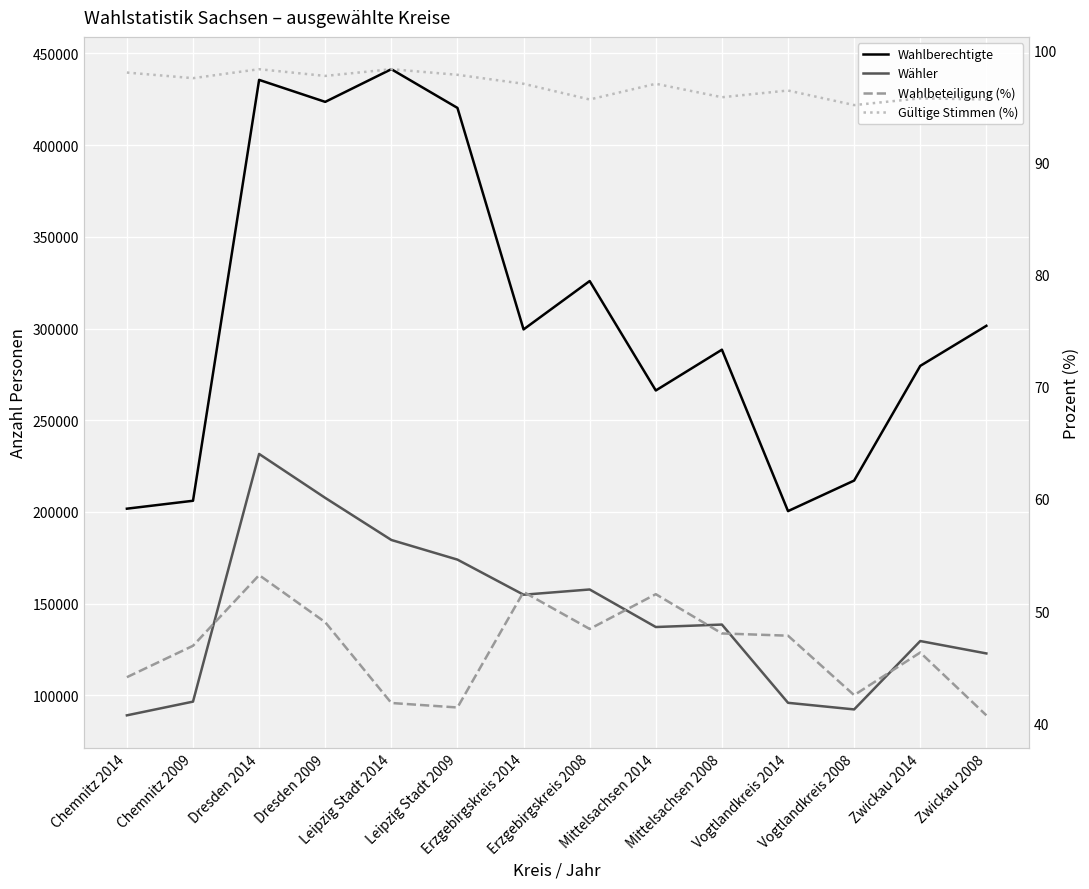

What is the label of the 12th point from the right?

Dresden 2014